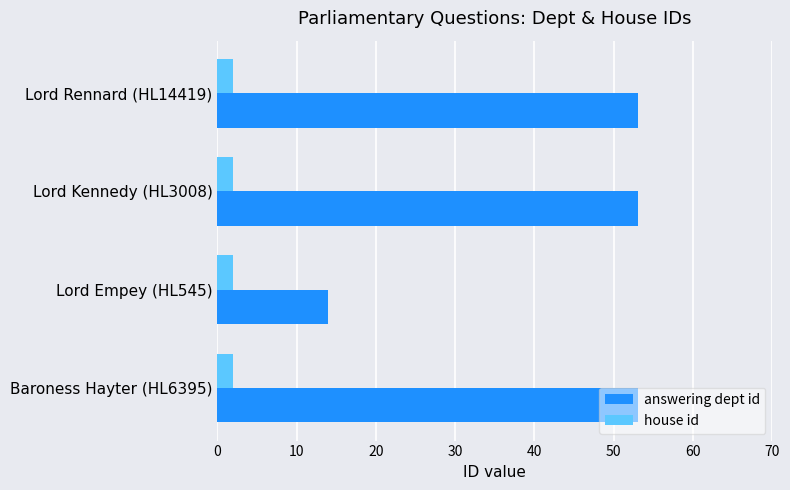

The answering dept id series shows 53 at Baroness Hayter (HL6395). True or false?

True